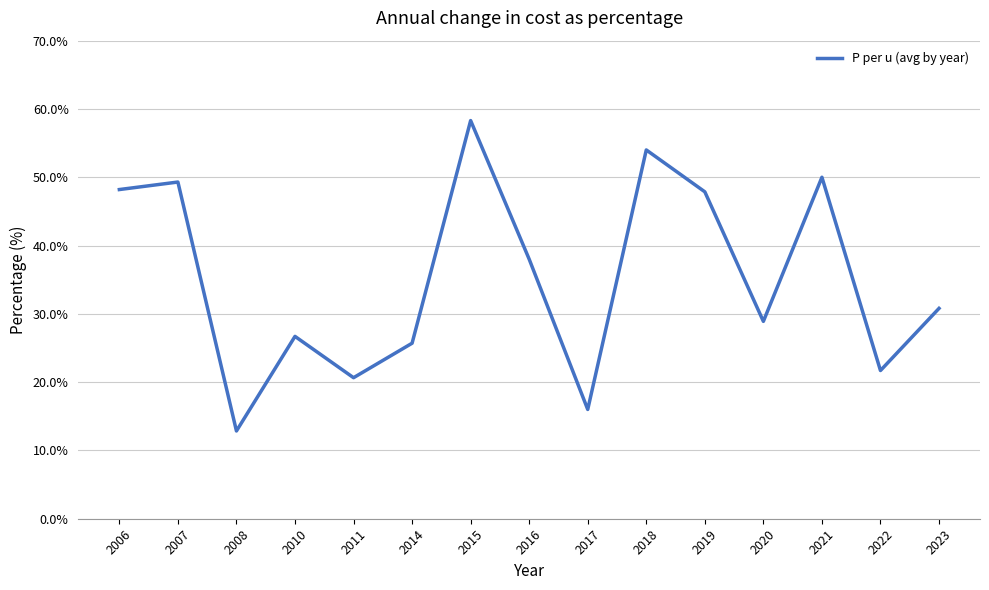

How many lines are shown in the chart?

1